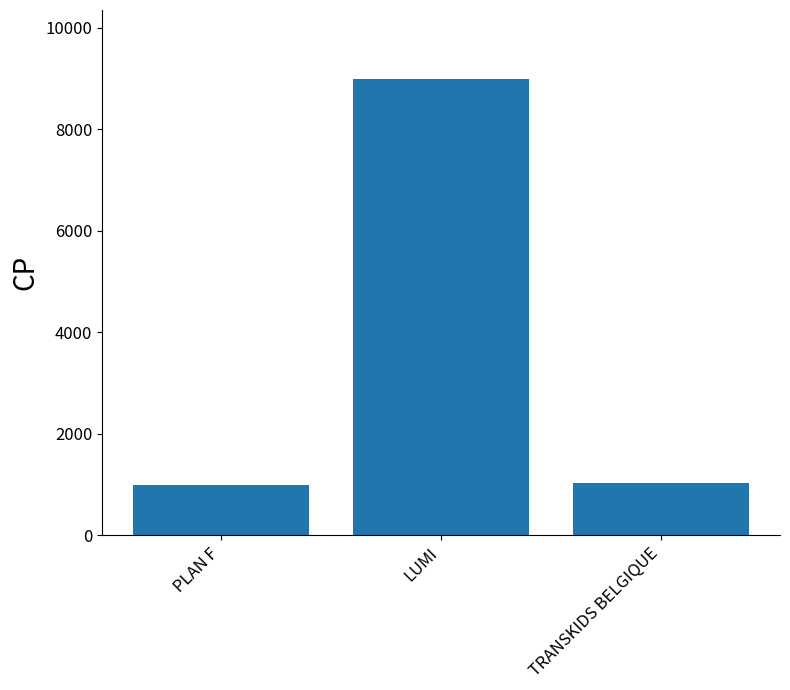

How many distinct data groups are displayed?

1